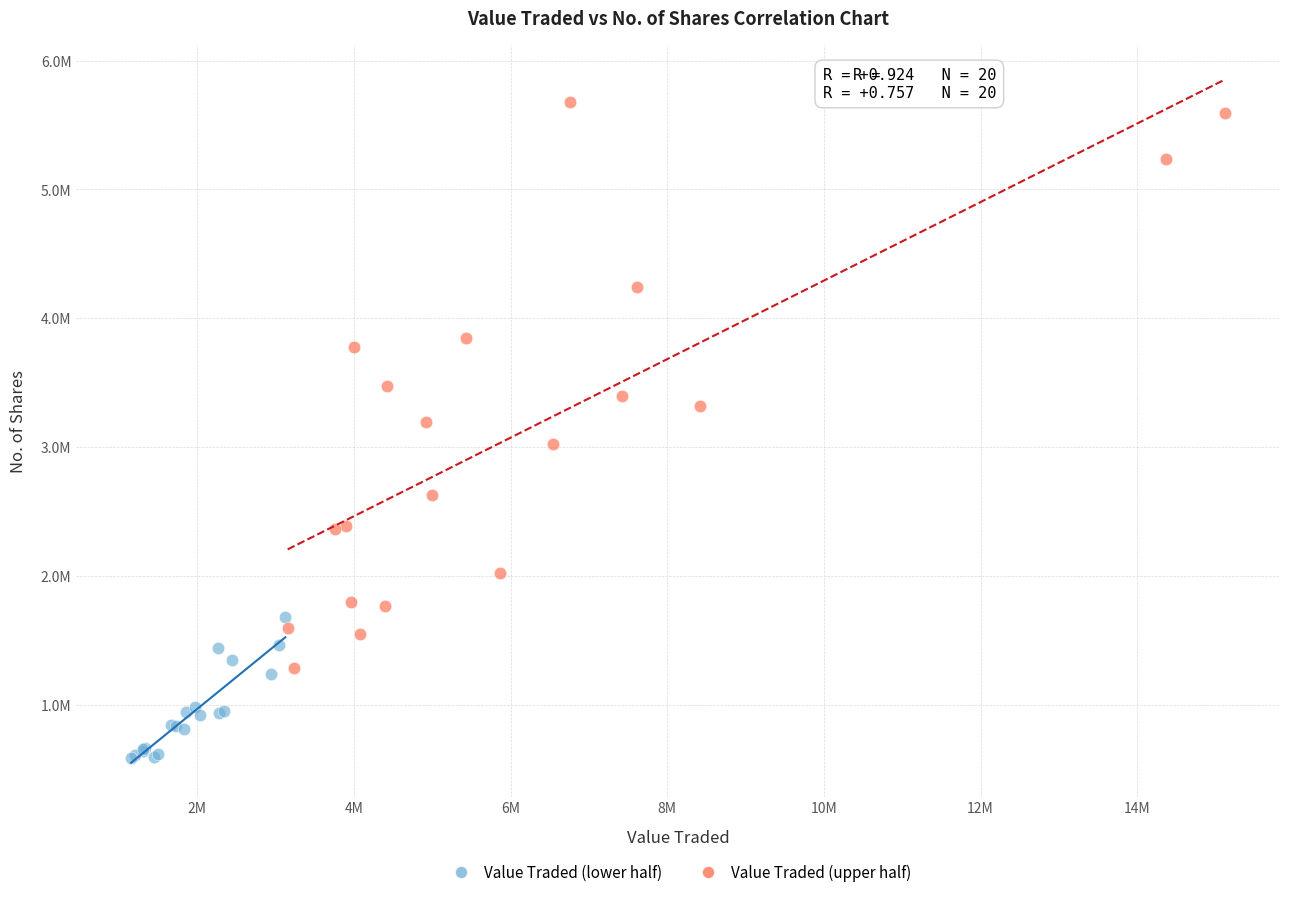

What are all the series names shown in the legend?

Value Traded (lower half), Value Traded (upper half)